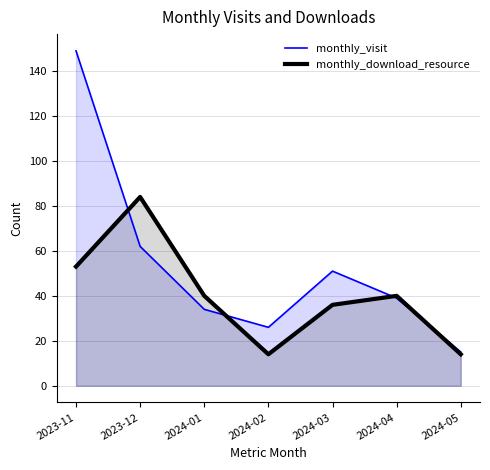

What is the average value of the monthly_visit series?

54